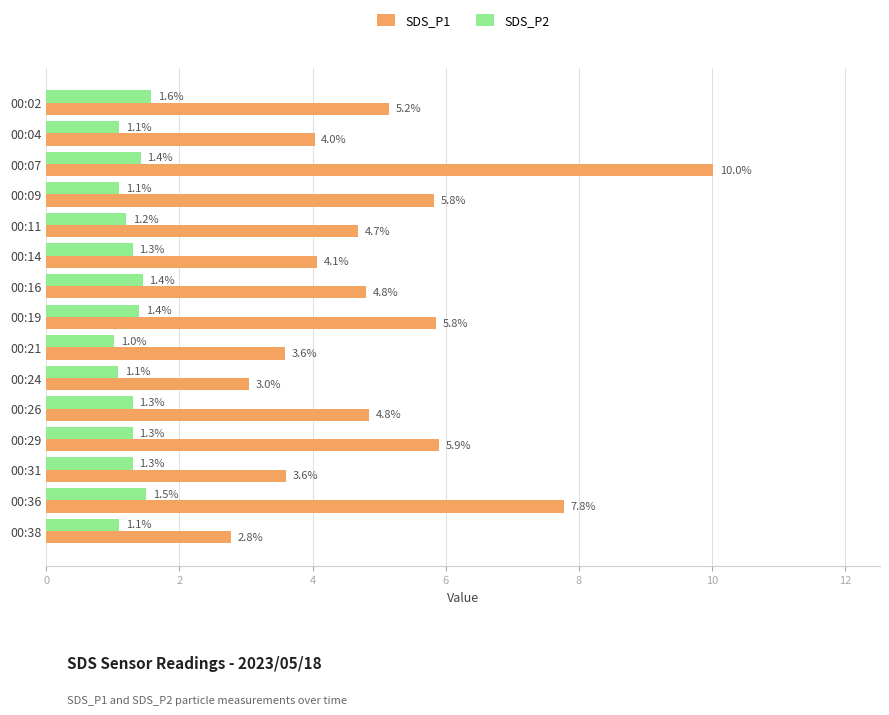

What is the difference between the maximum and minimum values in the SDS_P2 series?

0.6